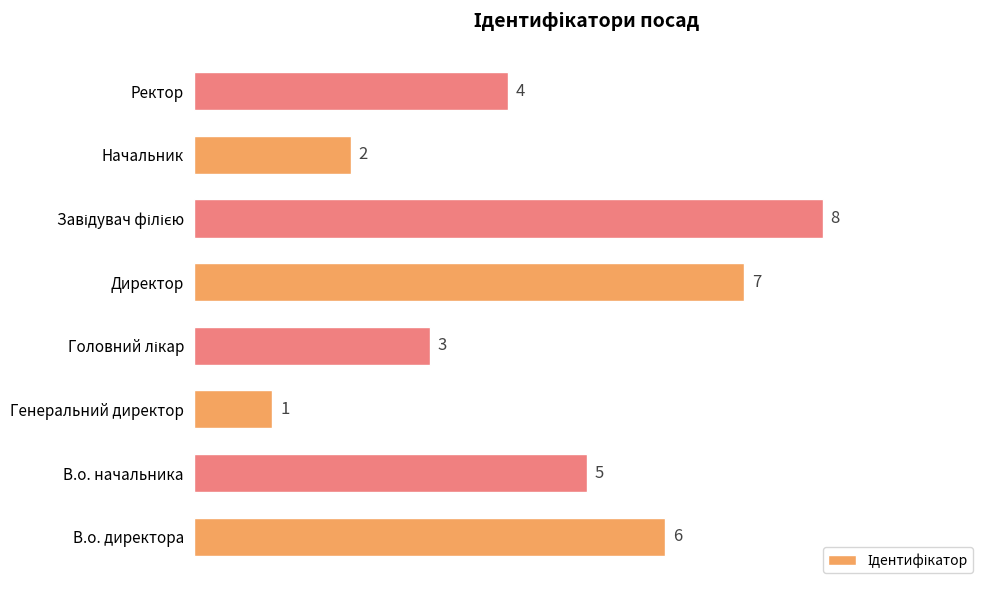

What is the maximum value shown in the chart?

8